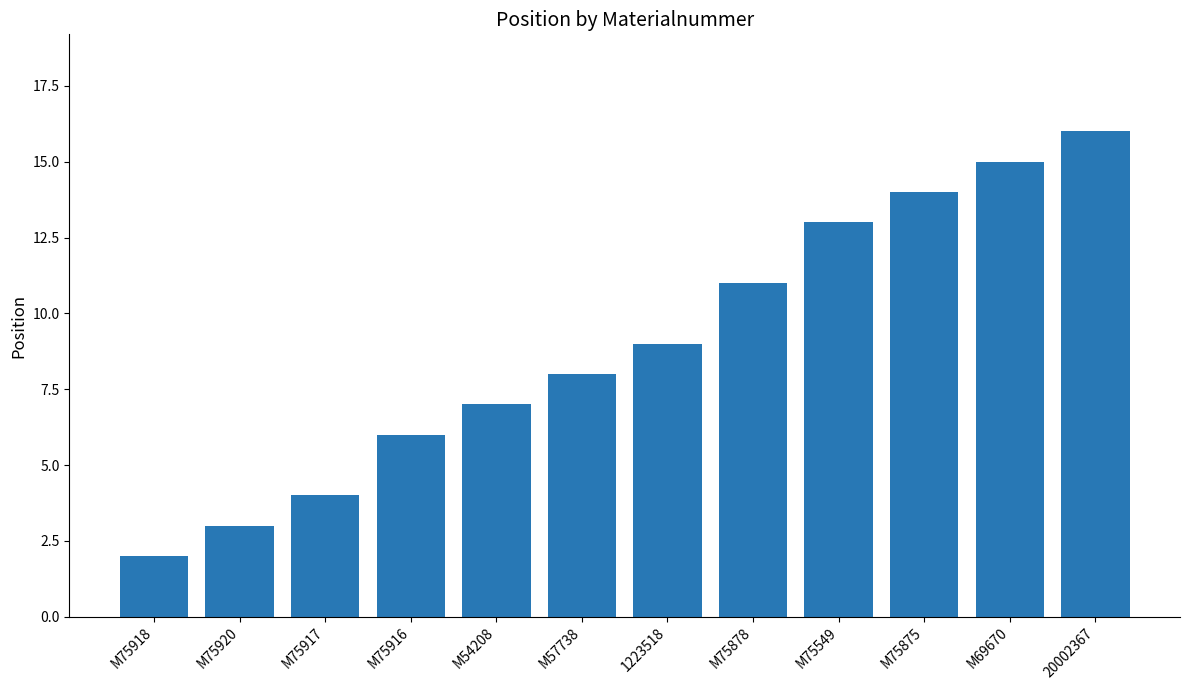

At which category does the chart reach its peak across all series?

20002367